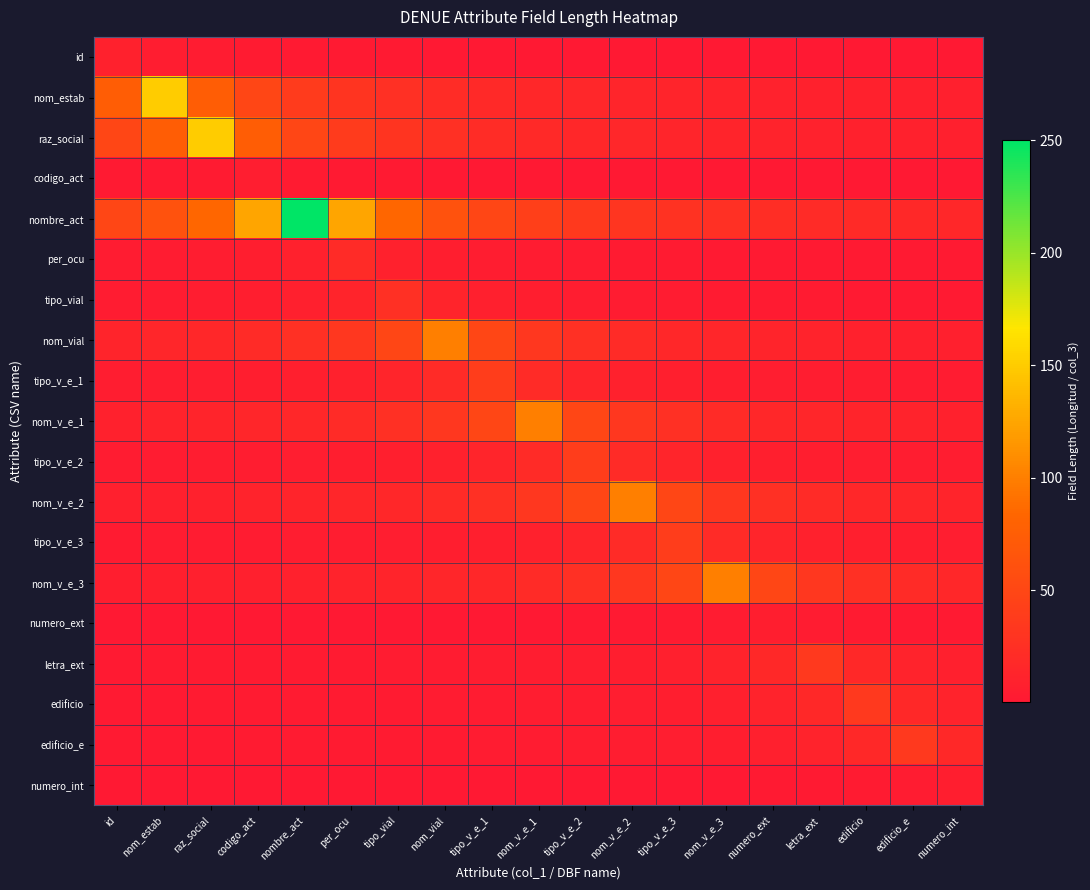

Which series has the largest range (max minus min)?

nombre_act